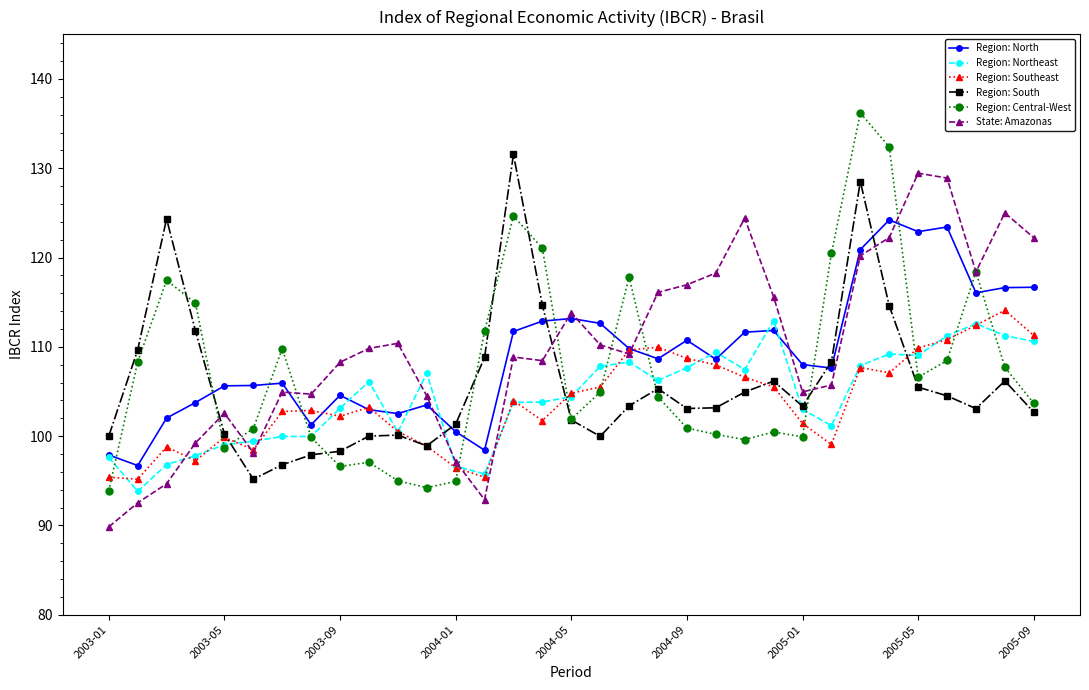

How many distinct data groups are displayed?

6